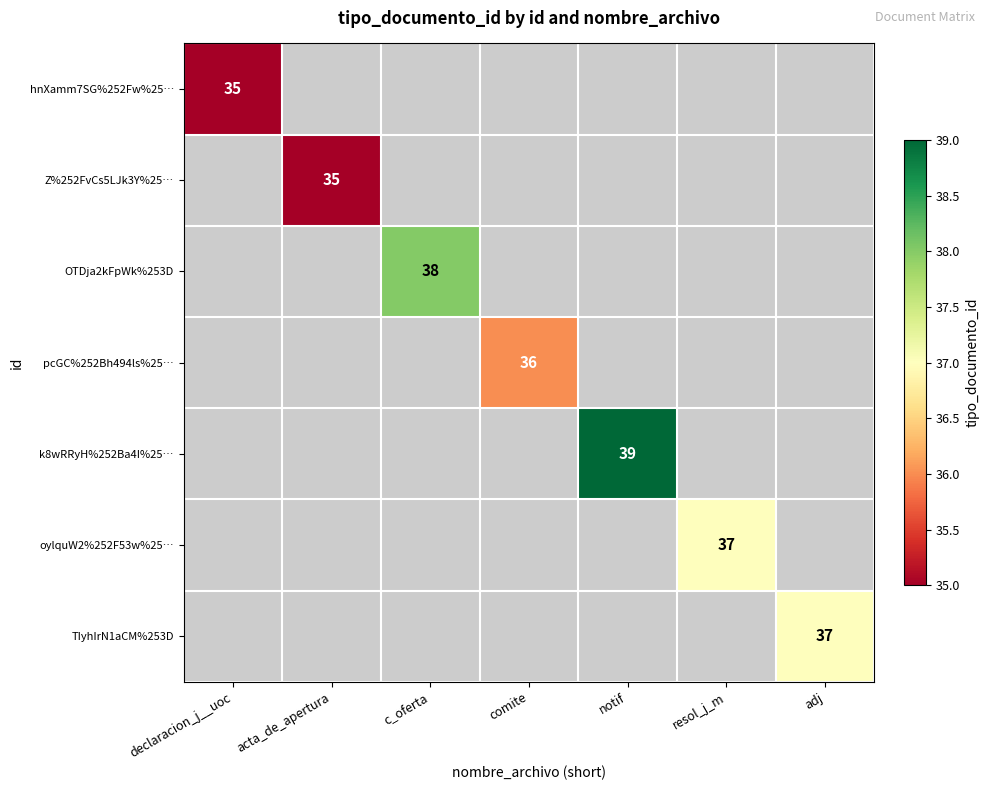

Is it true that pcGC%252Bh494ls%25… equals 36 at comite?

True